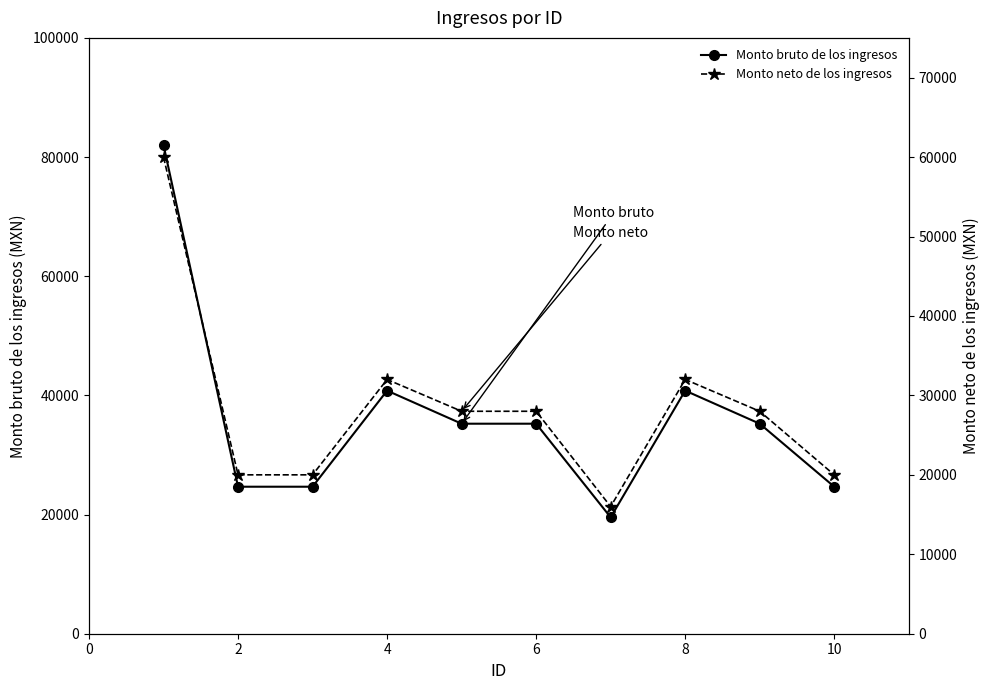

What are all the series names shown in the legend?

Monto bruto de los ingresos, Monto neto de los ingresos